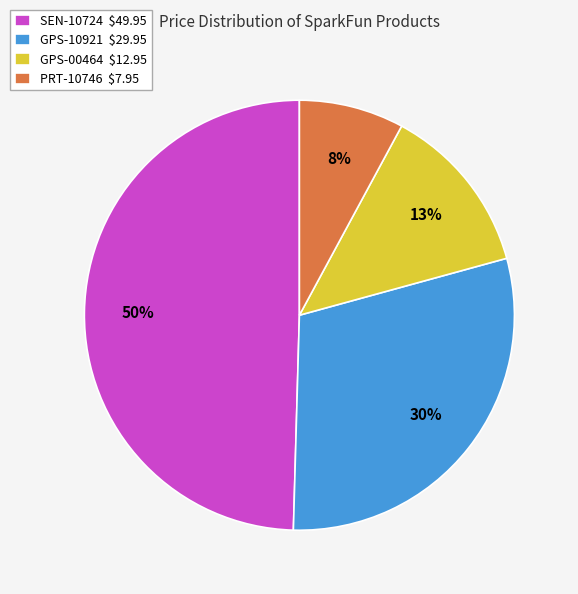

Approximately how many times larger is the value at PRT-10746 compared to GPS-00464?

0.6